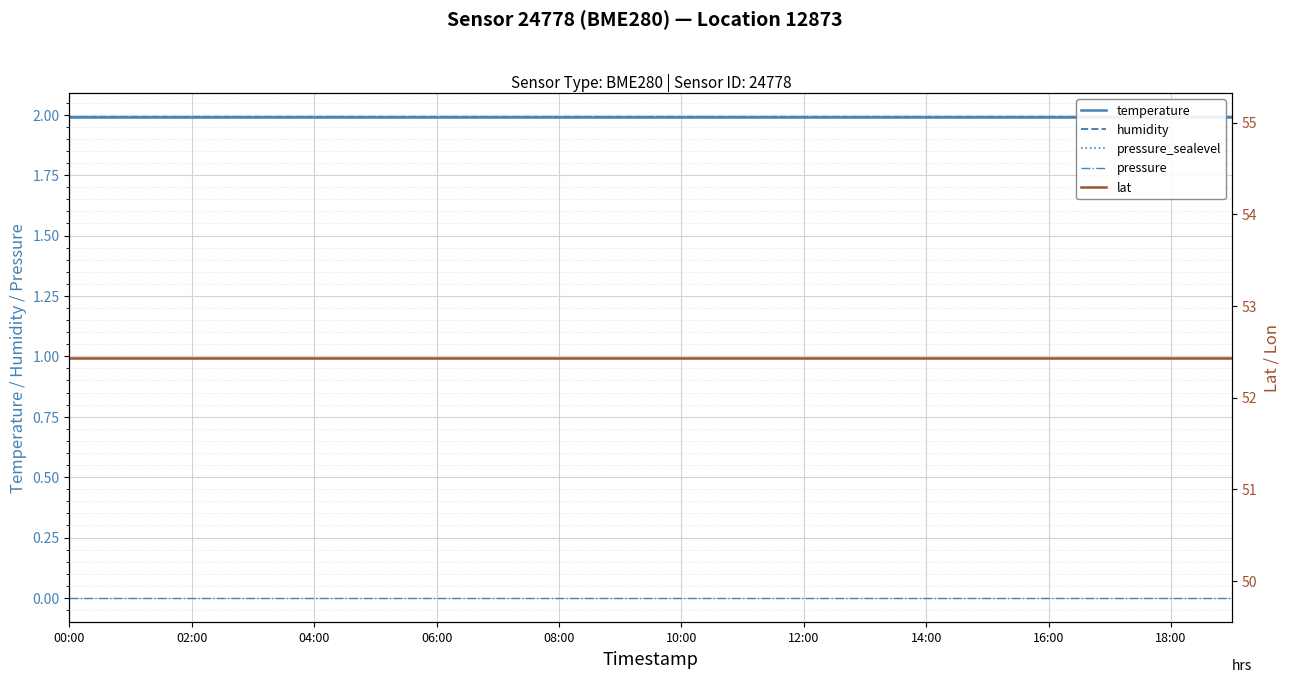

Reading left to right, list all the values displayed in this chart.

temperature: 2.0	2.0	2.0	2.0	2.0	2.0	2.0	2.0	2.0	2.0	2.0	2.0	2.0	2.0	2.0	2.0	2.0	2.0	2.0	2.0
humidity: 2.0	2.0	2.0	2.0	2.0	2.0	2.0	2.0	2.0	2.0	2.0	2.0	2.0	2.0	2.0	2.0	2.0	2.0	2.0	2.0
pressure_sealevel: 2.0	2.0	2.0	2.0	2.0	2.0	2.0	2.0	2.0	2.0	2.0	2.0	2.0	2.0	2.0	2.0	2.0	2.0	2.0	2.0
pressure: 0.0	0.0	0.0	0.0	0.0	0.0	0.0	0.0	0.0	0.0	0.0	0.0	0.0	0.0	0.0	0.0	0.0	0.0	0.0	0.0
lat: 52.4	52.4	52.4	52.4	52.4	52.4	52.4	52.4	52.4	52.4	52.4	52.4	52.4	52.4	52.4	52.4	52.4	52.4	52.4	52.4